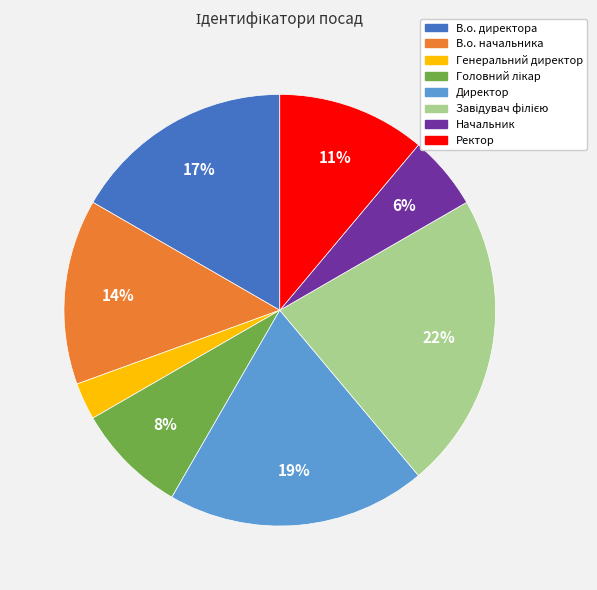

The Ректор slice represents 11% of the pie. True or false?

True